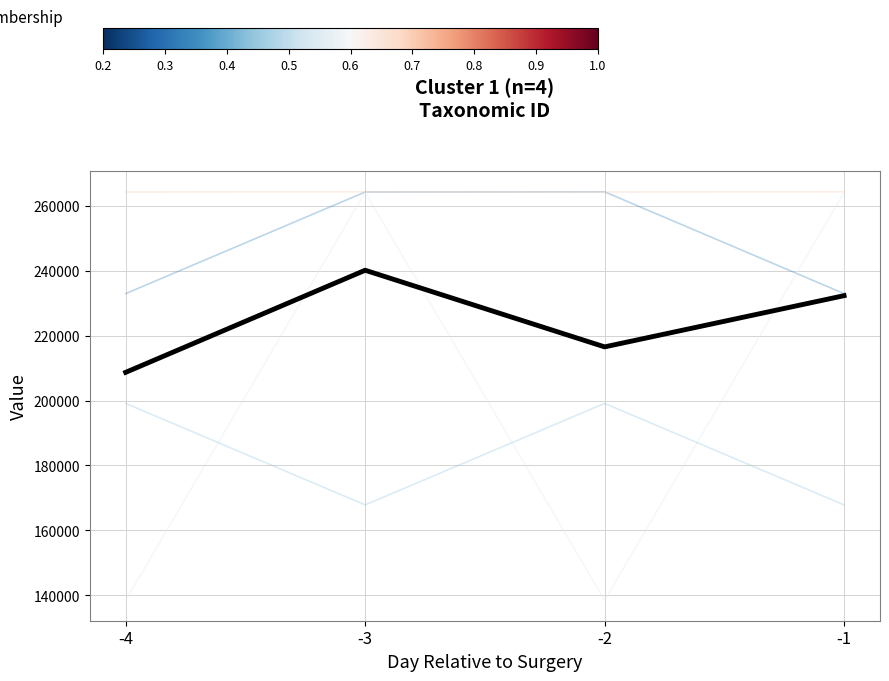

What is the spread (max minus min) of values at -4?

125799.0